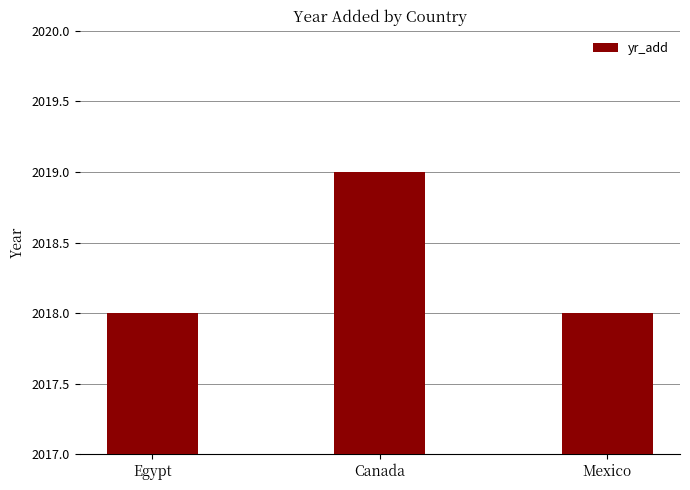

Does the chart contain any negative values?

No